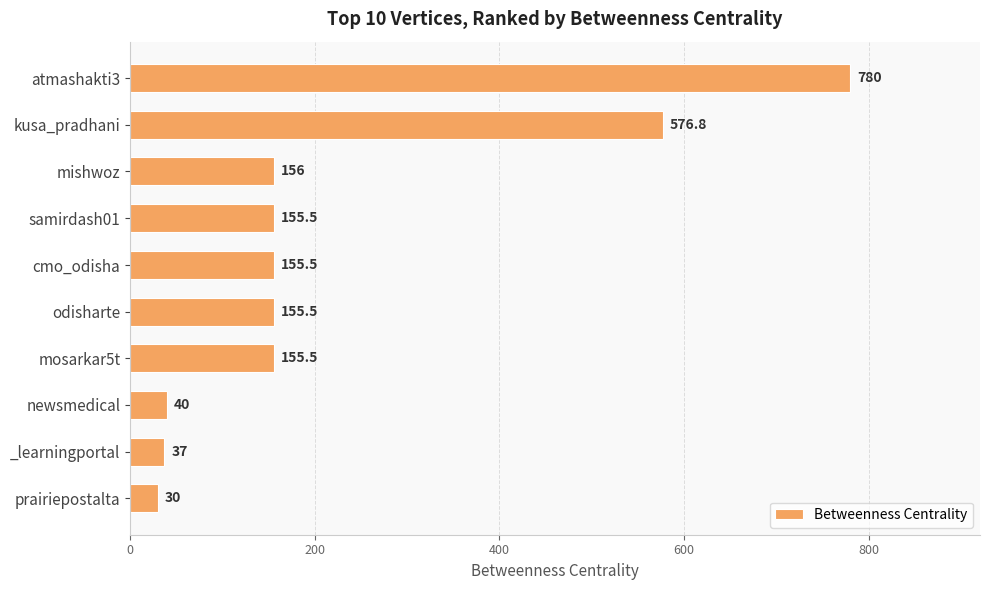

Does the chart contain any negative values?

No